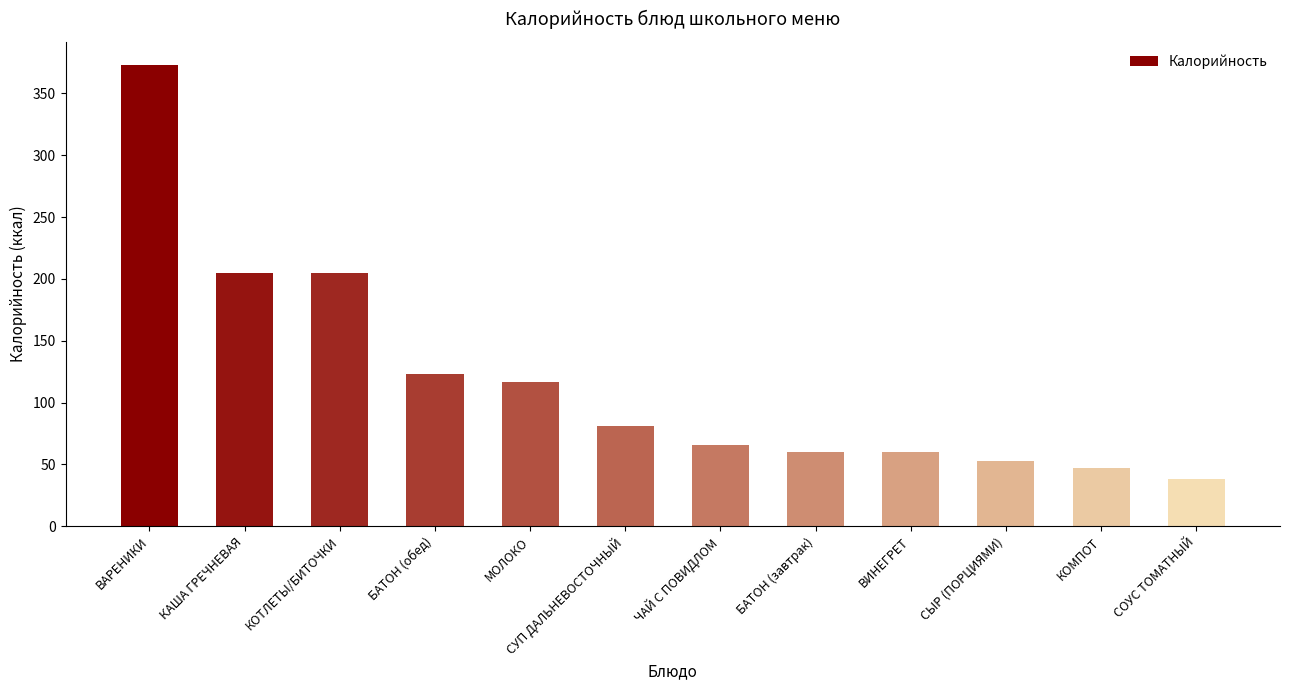

What is the minimum value shown in the chart?

38.4